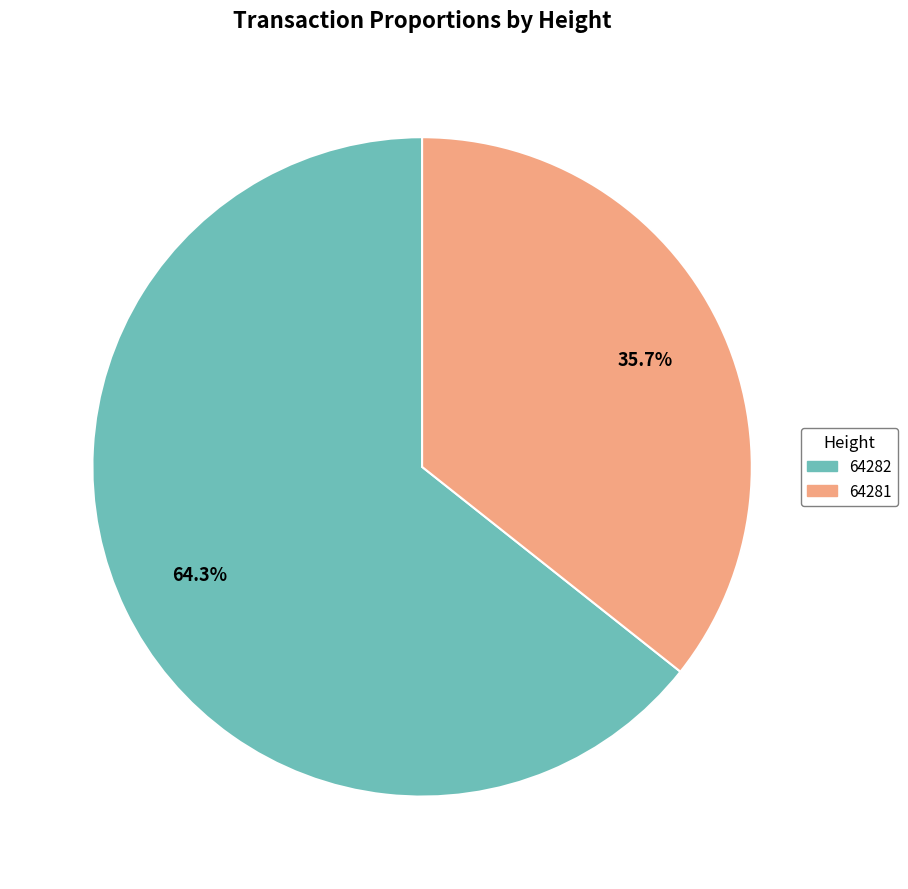

Which category has the smallest portion of the pie?

64281